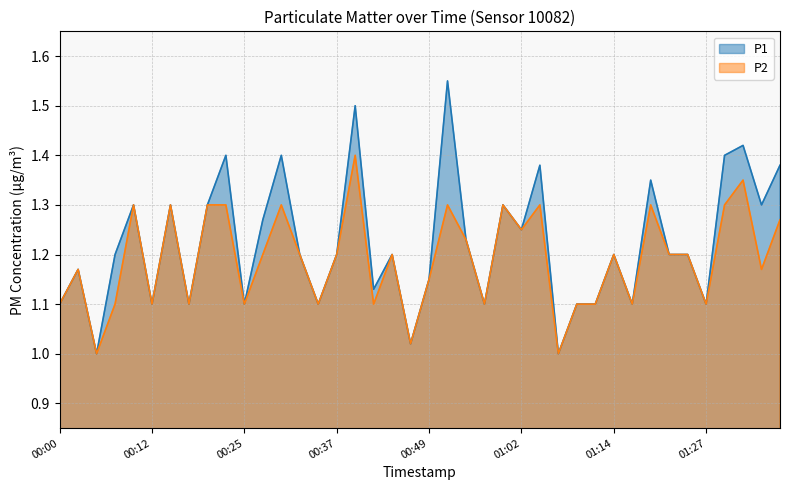

The value of P2 at 00:22 is 1.8. True or false?

False